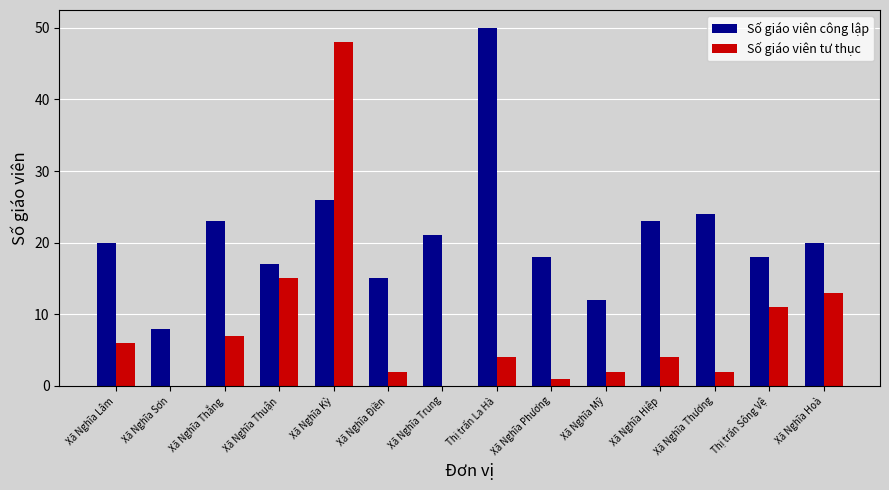

At which category is the sum across all series the highest?

Xã Nghĩa Kỳ